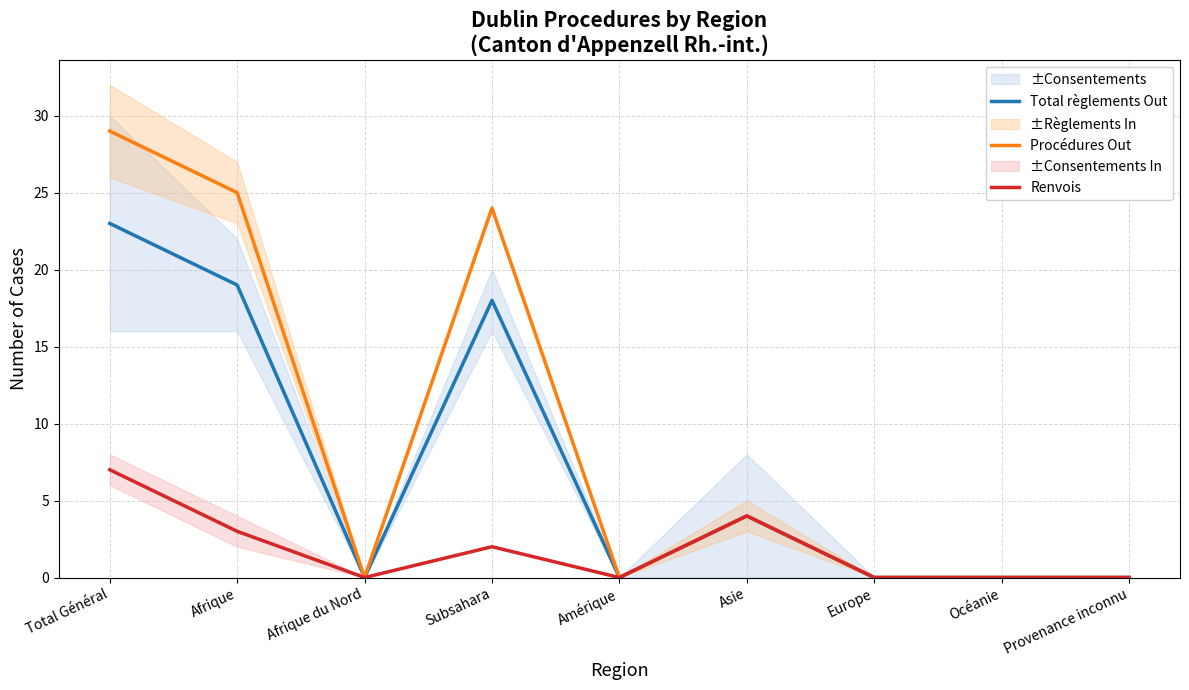

Is it true that Total règlements Out equals -12 at Europe?

False